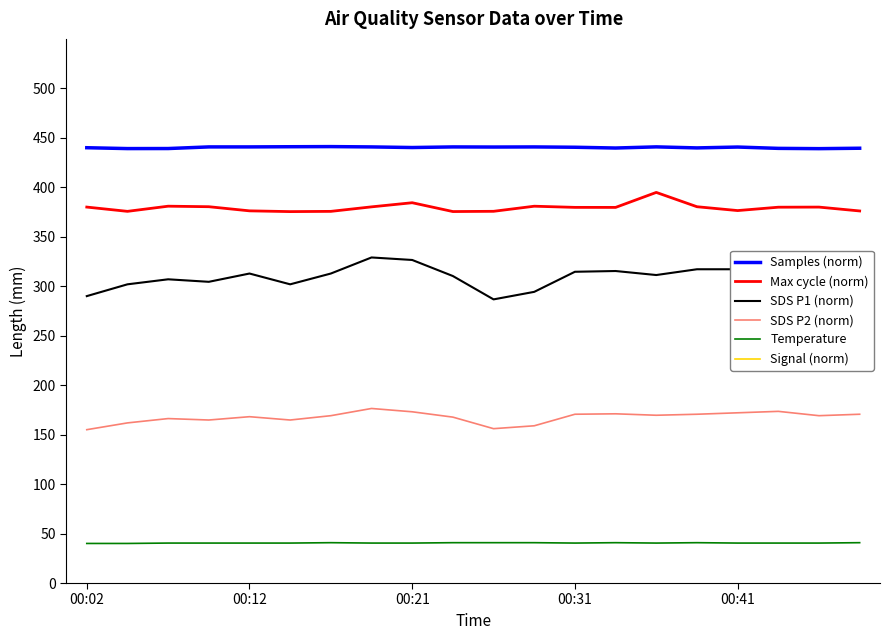

What is the minimum value for Samples (norm)?

439.1